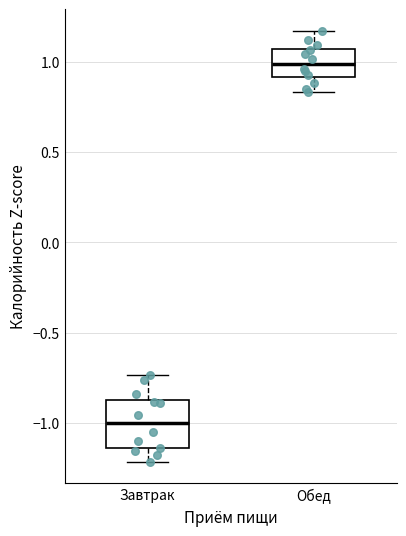

Where does the median line of the box for Завтрак sit on the y-axis? The values are not printed on the chart, so give them approximately, as read against the axis.

-1.00